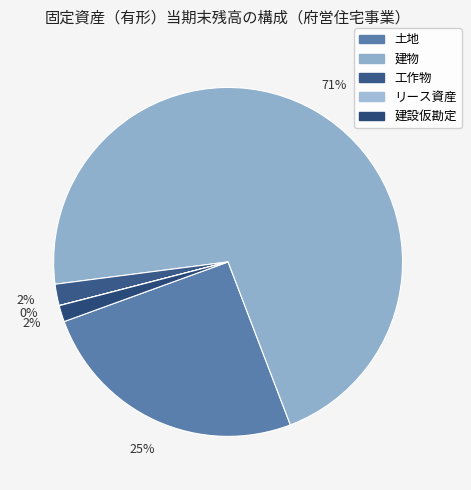

Between リース資産 and 工作物, which is larger?

工作物